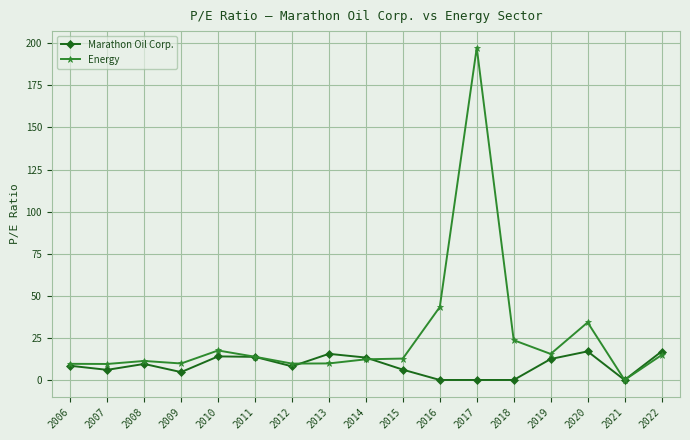

Count the number of data series in this chart.

2